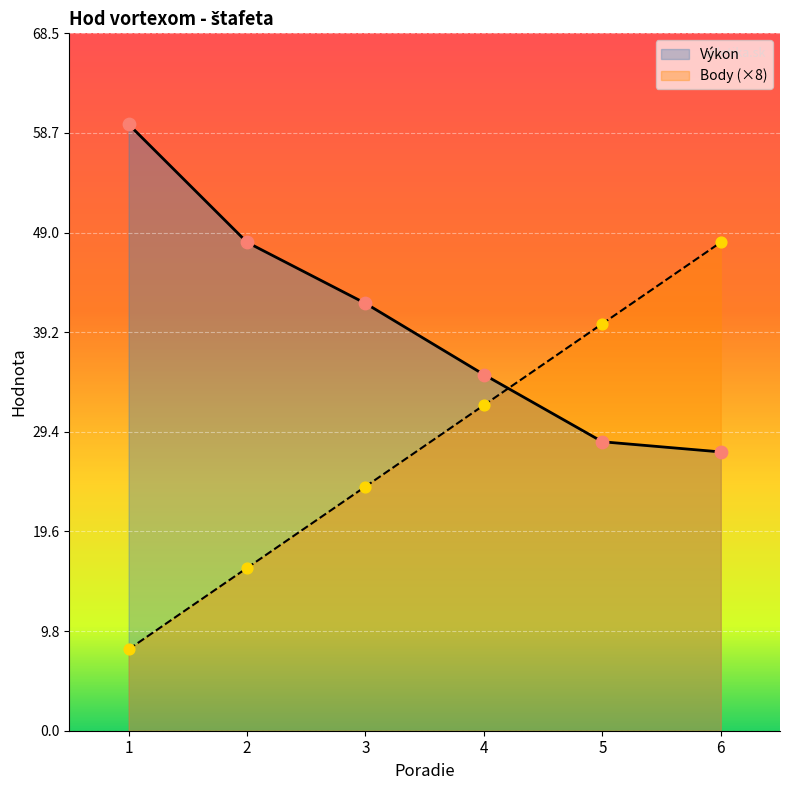

At which category is the sum across all series the highest?

6